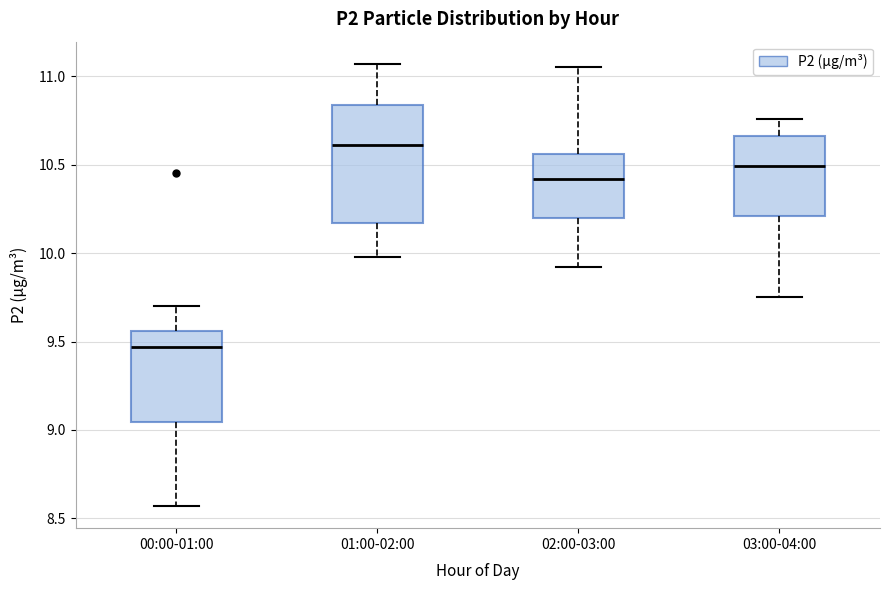

Which box's median line is the highest?

01:00-02:00